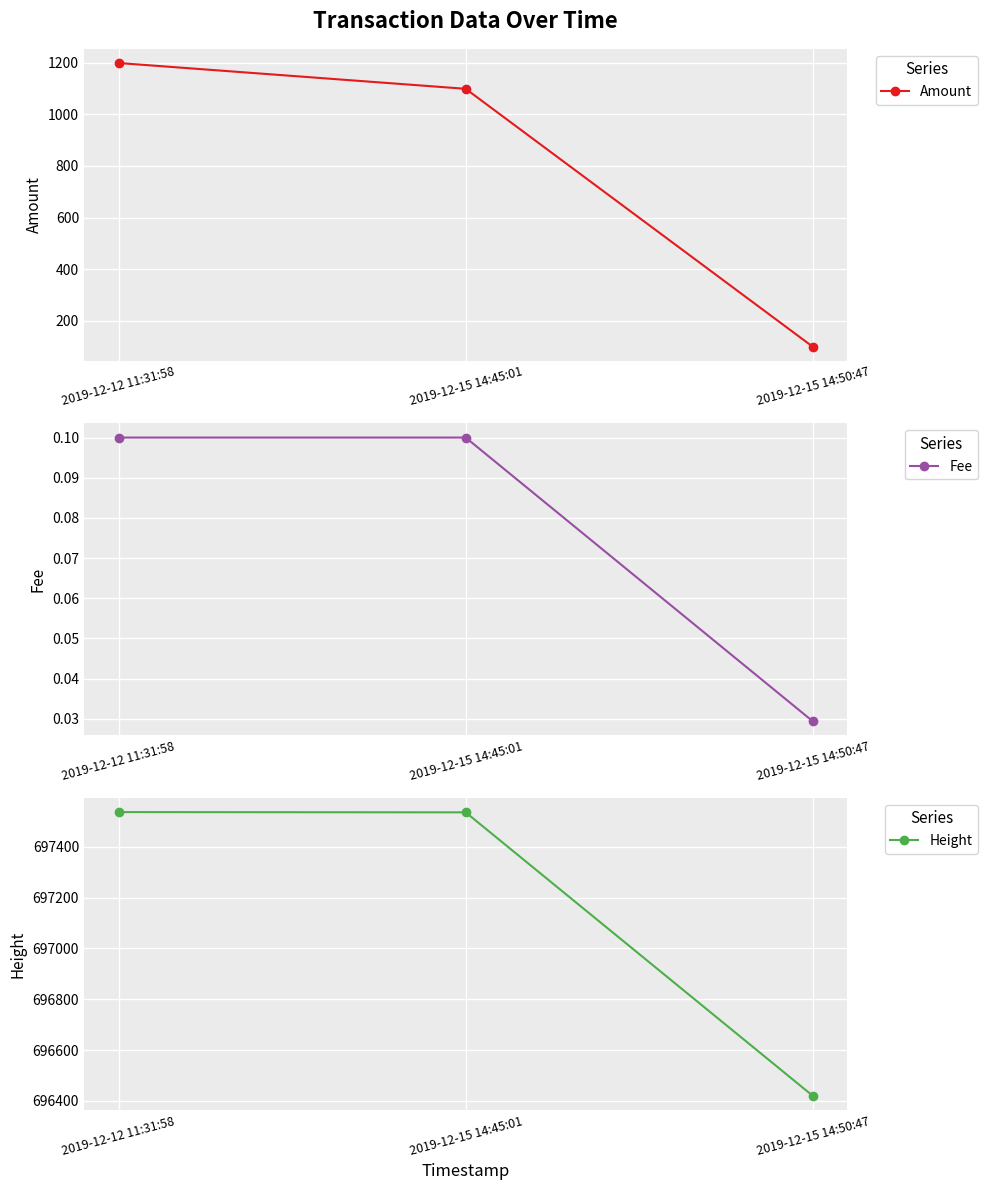

What is the difference between the maximum and minimum values in the Amount series?

1098.7